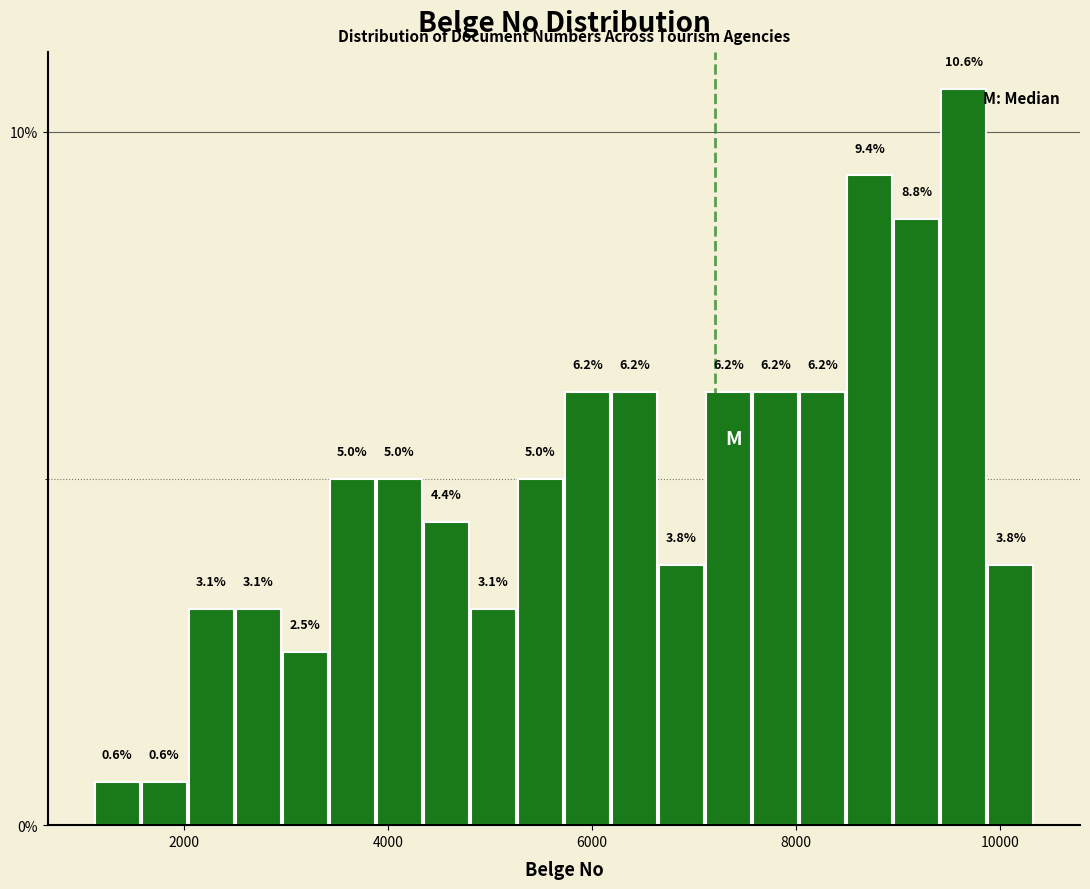

Read against the x-axis, roughly where is the centre of the tallest bar?

9600